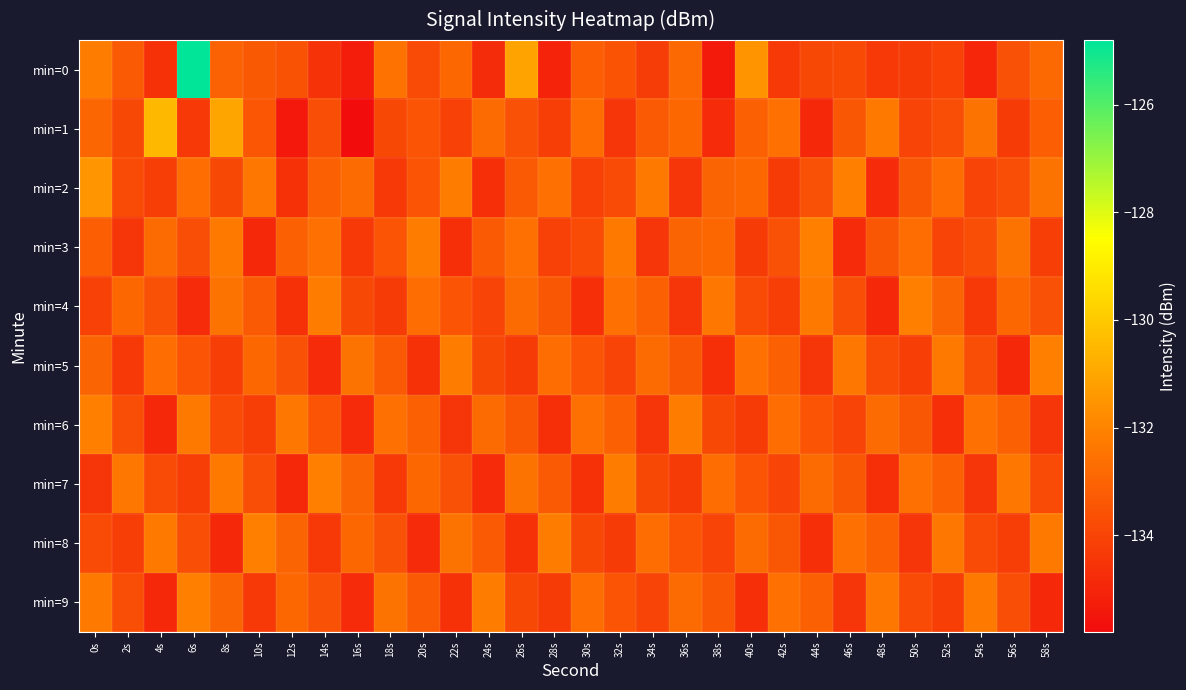

At 48s, list the series in order from largest to smallest.

min=1, min=9, min=6, min=8, min=3, min=5, min=0, min=7, min=2, min=4